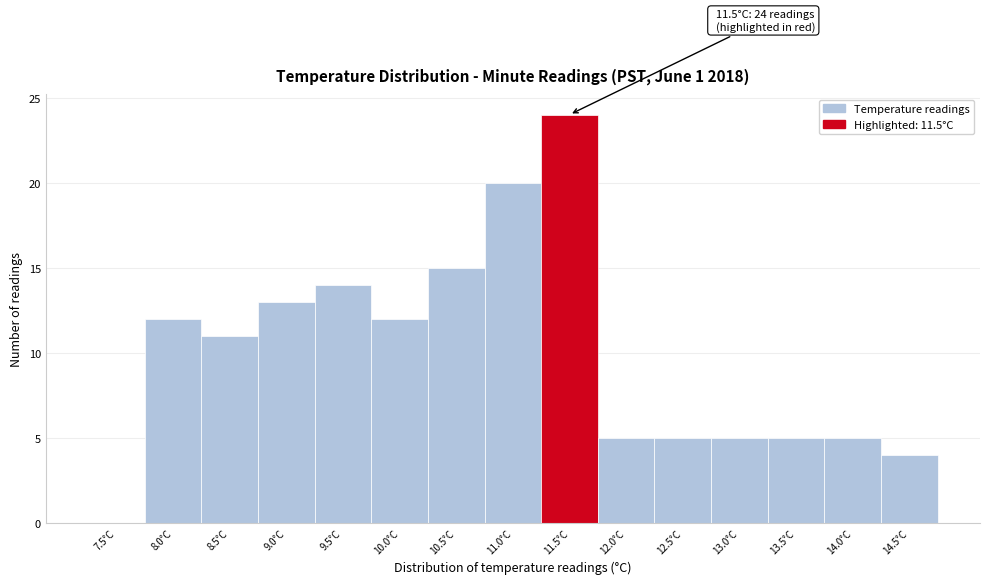

Reading right to left, extract all data points from this chart.

14.5°C=4	14.0°C=5	13.5°C=5	13.0°C=5	12.5°C=5	12.0°C=5	11.5°C=24	11.0°C=20	10.5°C=15	10.0°C=12	9.5°C=14	9.0°C=13	8.5°C=11	8.0°C=12	7.5°C=0